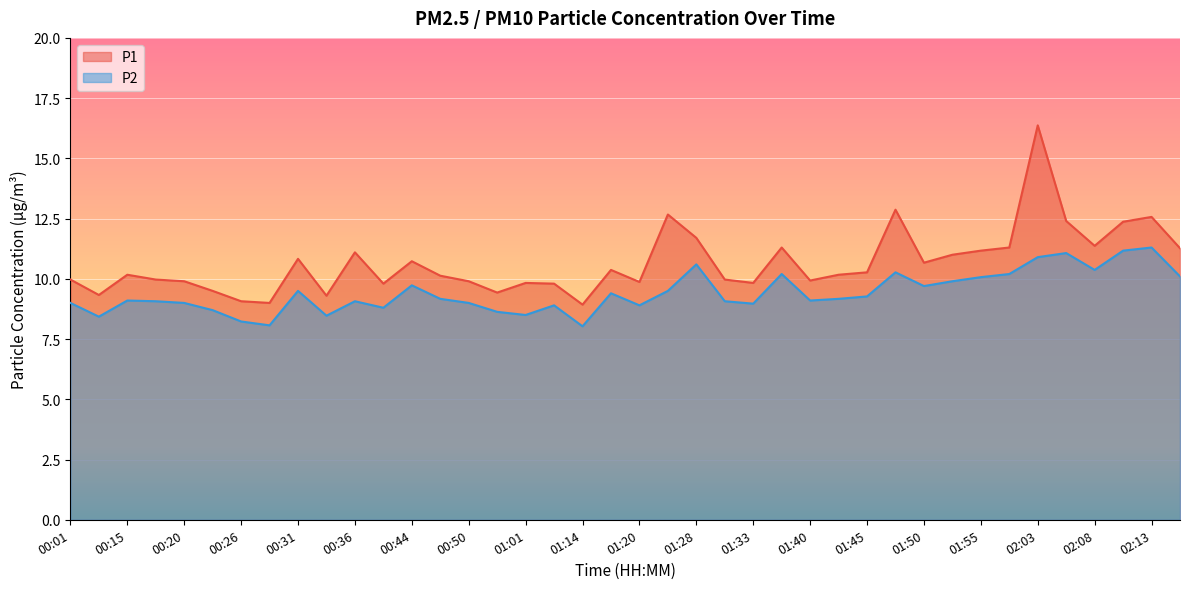

True or false: P2 and P1 cross at least once.

False